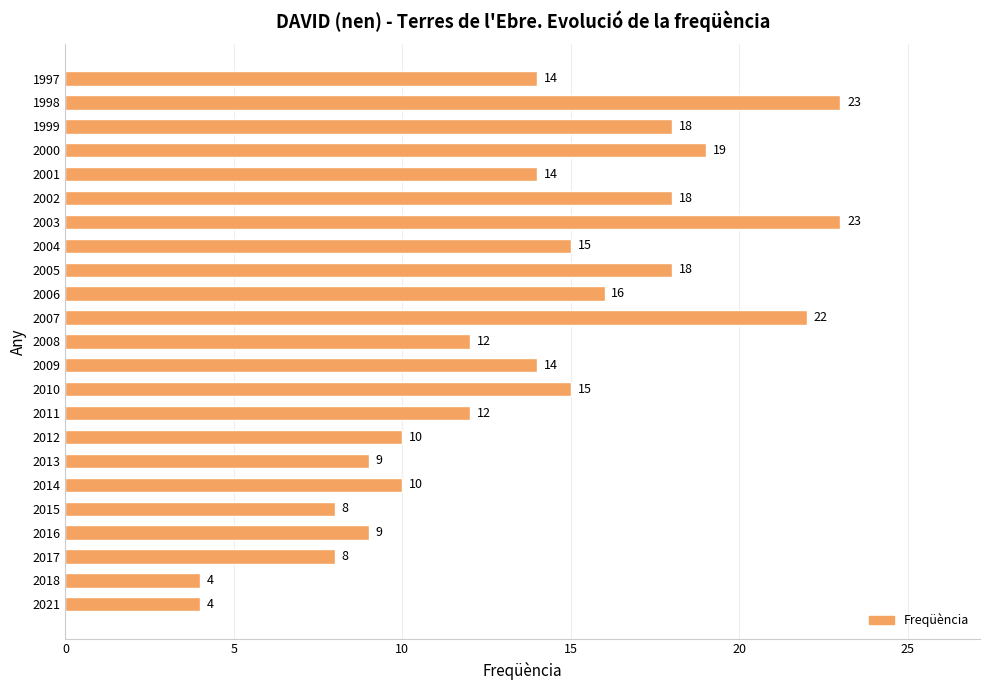

Read the value at 2012, to the nearest 10.

10